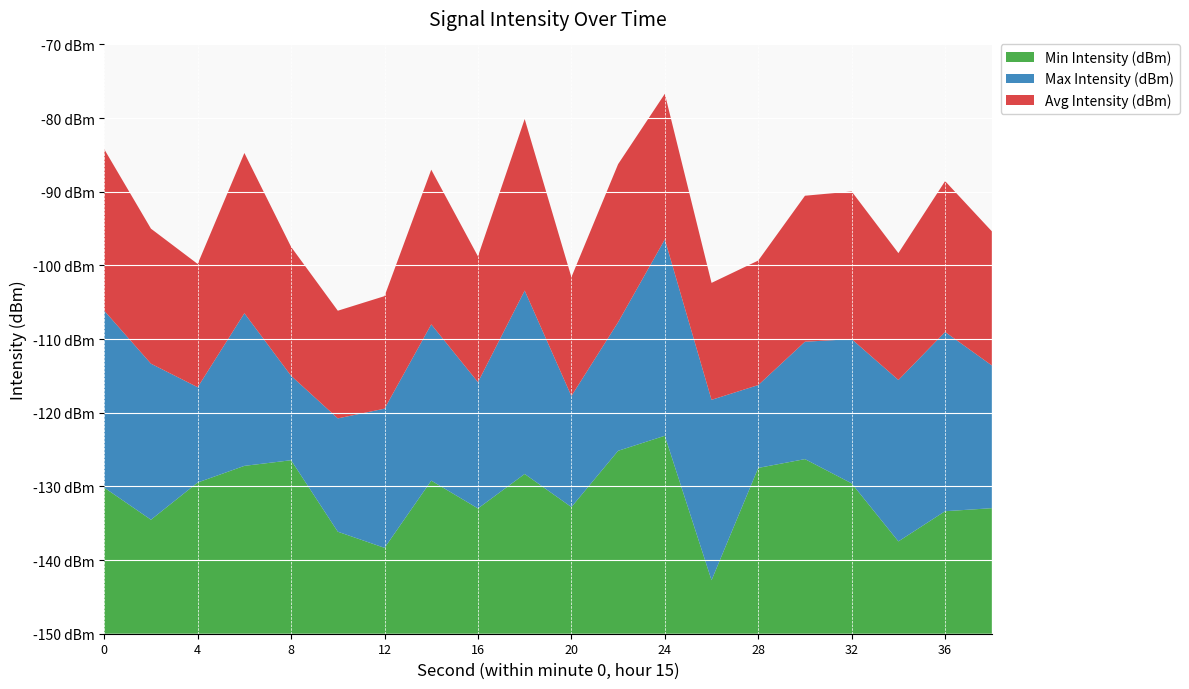

What are all the series names shown in the legend?

Min Intensity (dBm), Max Intensity (dBm), Avg Intensity (dBm)